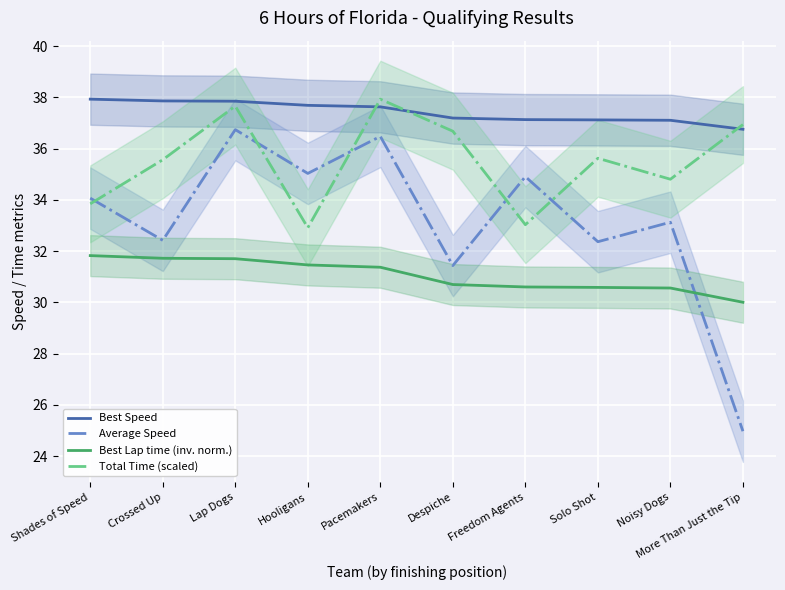

Which series changed the most between Crossed Up and Freedom Agents?

Total Time (scaled)